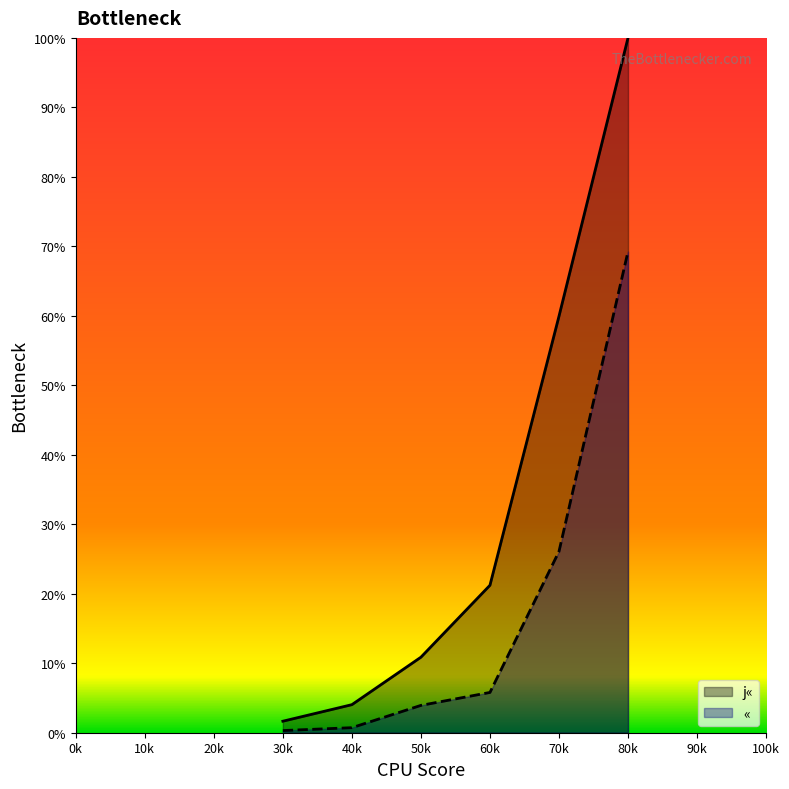

How many categories are shown in the chart?

6